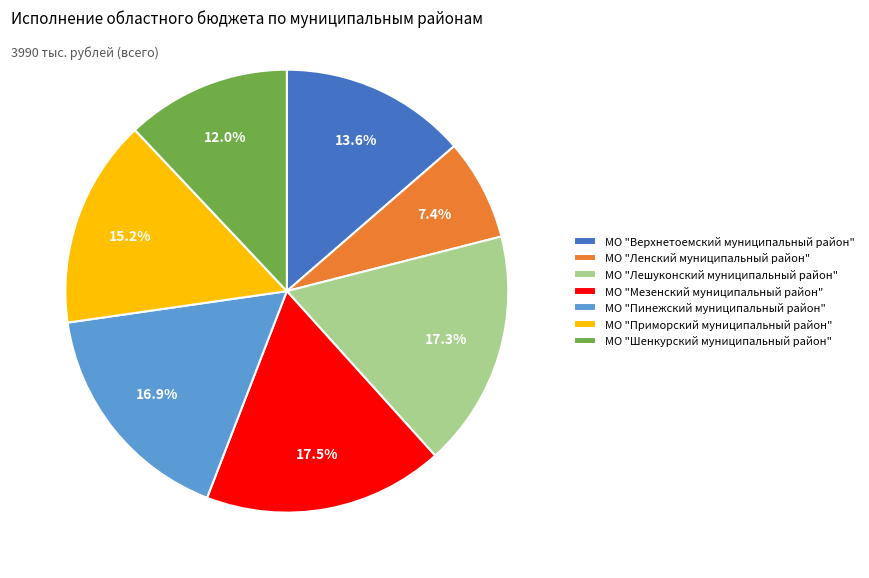

To the nearest percent, what portion does МО "Пинежский муниципальный район" represent?

17%